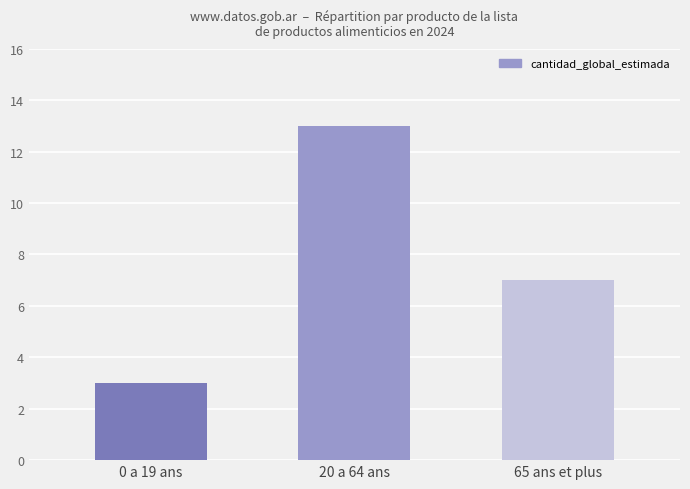

What is the maximum value shown in the chart?

13